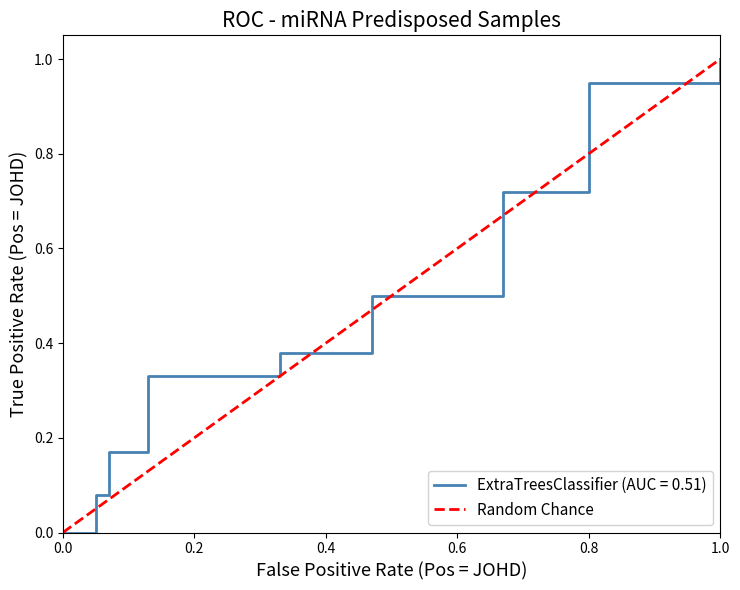

What is the sum of all values?

1